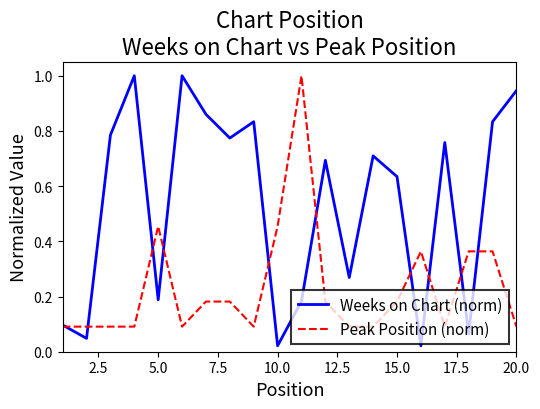

What is the maximum value shown in the chart?

1.0